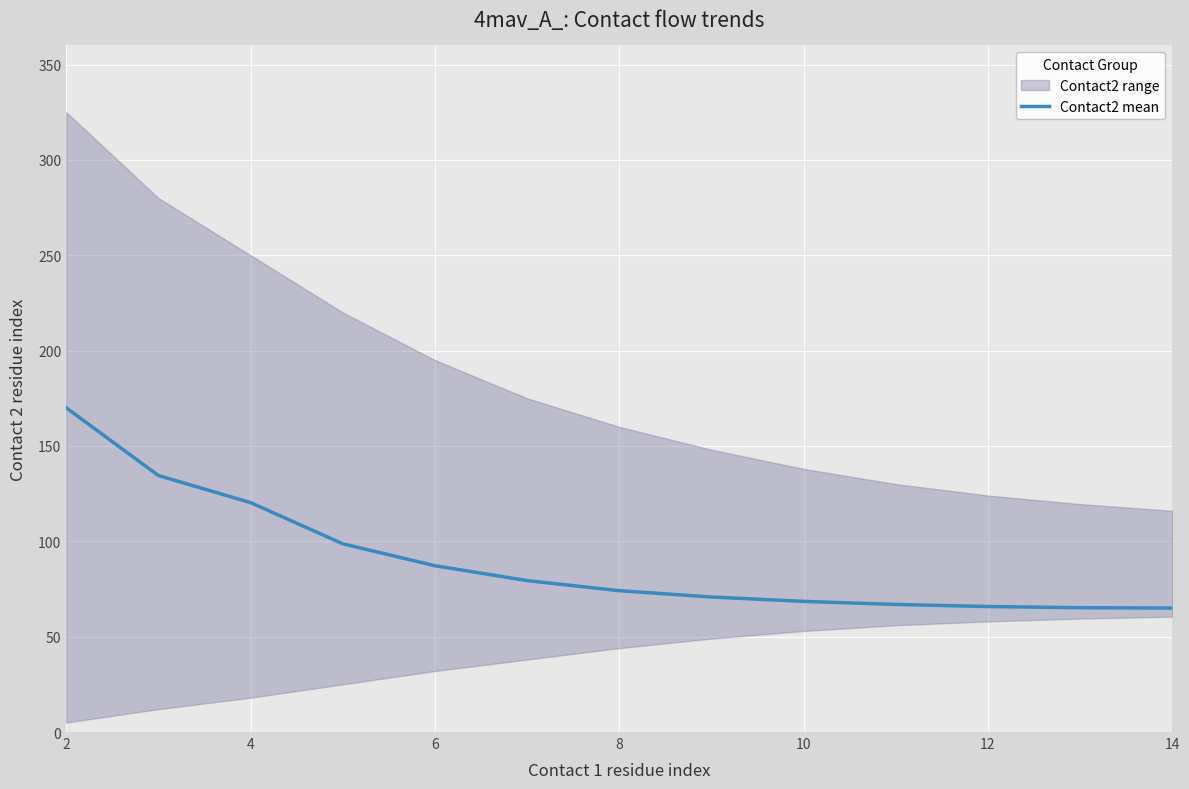

What is the difference between the maximum and minimum values?

105.0